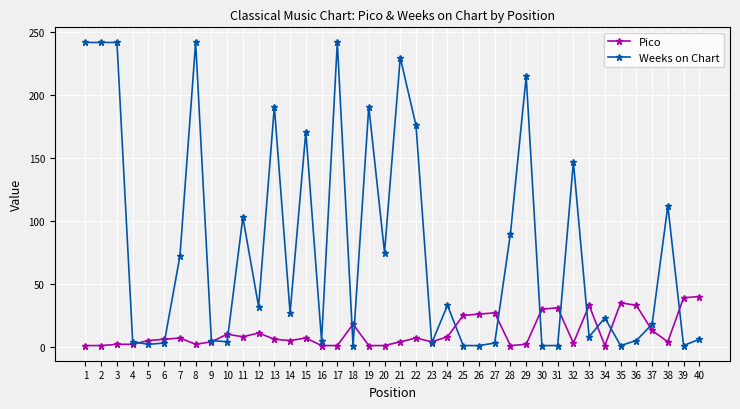

Does the chart have visible grid lines?

Yes